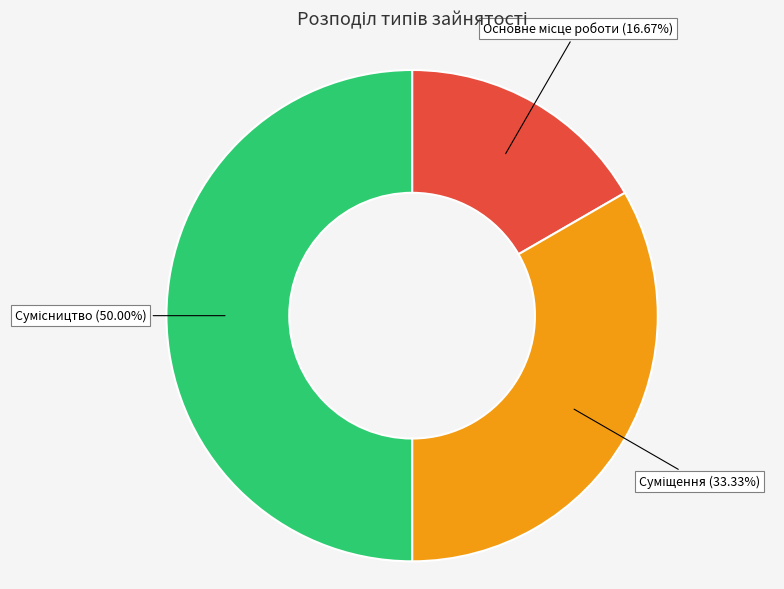

Is it true that Основне місце роботи is 9% of the pie?

False